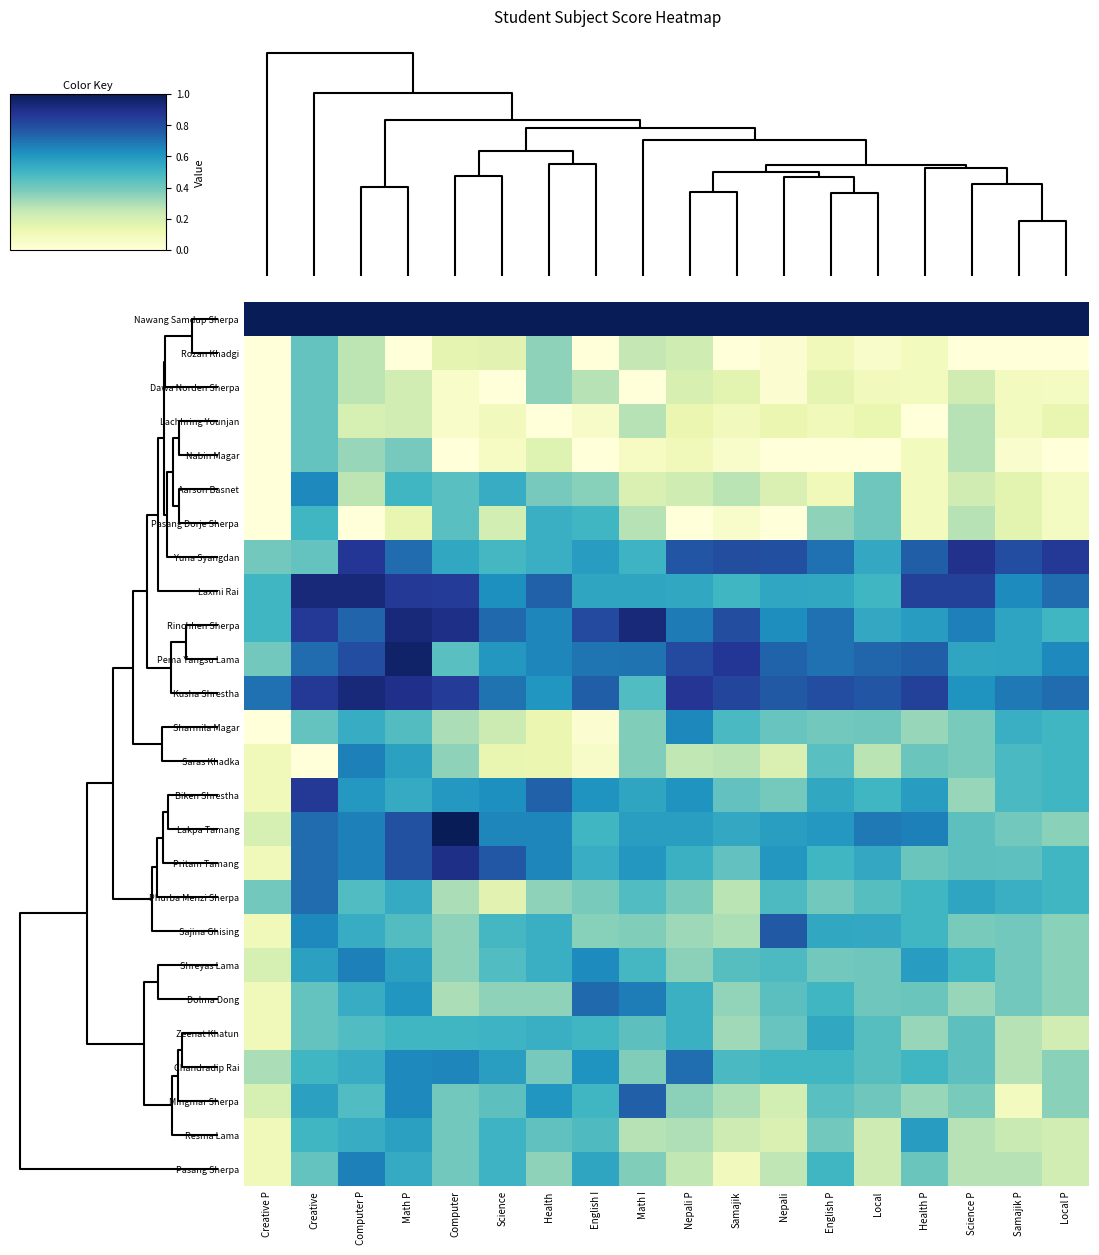

Reading left to right, list all the values displayed in this chart.

Nawang Samdup Sherpa: Creative P=1.0	Creative=1.0	Computer P=1.0	Math P=1.0	Computer=1.0	Science=1.0	Health=1.0	English I=1.0	Math I=1.0	Nepali P=1.0	Samajik=1.0	Nepali=1.0	English P=1.0	Local=1.0	Health P=1.0	Science P=1.0	Samajik P=1.0	Local P=1.0
Rozan Khadgi: Creative P=0.0	Creative=0.4	Computer P=0.3	Math P=0.0	Computer=0.1	Science=0.2	Health=0.3	English I=0.0	Math I=0.3	Nepali P=0.2	Samajik=0.0	Nepali=0.0	English P=0.1	Local=0.0	Health P=0.1	Science P=0.0	Samajik P=0.0	Local P=0.0
Dawa Norden Sherpa: Creative P=0.0	Creative=0.4	Computer P=0.3	Math P=0.2	Computer=0.0	Science=0.0	Health=0.3	English I=0.3	Math I=0.0	Nepali P=0.2	Samajik=0.2	Nepali=0.0	English P=0.1	Local=0.1	Health P=0.1	Science P=0.2	Samajik P=0.1	Local P=0.1
Lachhring Younjan: Creative P=0.0	Creative=0.4	Computer P=0.2	Math P=0.2	Computer=0.0	Science=0.1	Health=0.0	English I=0.1	Math I=0.3	Nepali P=0.1	Samajik=0.1	Nepali=0.1	English P=0.1	Local=0.1	Health P=0.0	Science P=0.3	Samajik P=0.1	Local P=0.1
Nabin Magar: Creative P=0.0	Creative=0.4	Computer P=0.3	Math P=0.4	Computer=0.0	Science=0.1	Health=0.2	English I=0.0	Math I=0.1	Nepali P=0.1	Samajik=0.0	Nepali=0.0	English P=0.0	Local=0.0	Health P=0.1	Science P=0.3	Samajik P=0.0	Local P=0.0
Aarson Basnet: Creative P=0.0	Creative=0.6	Computer P=0.3	Math P=0.5	Computer=0.4	Science=0.5	Health=0.4	English I=0.4	Math I=0.2	Nepali P=0.2	Samajik=0.3	Nepali=0.2	English P=0.1	Local=0.4	Health P=0.1	Science P=0.2	Samajik P=0.2	Local P=0.1
Pasang Dorje Sherpa: Creative P=0.0	Creative=0.5	Computer P=0.0	Math P=0.1	Computer=0.4	Science=0.2	Health=0.5	English I=0.5	Math I=0.3	Nepali P=0.0	Samajik=0.0	Nepali=0.0	English P=0.3	Local=0.4	Health P=0.1	Science P=0.3	Samajik P=0.2	Local P=0.1
Yuna Syangdan: Creative P=0.4	Creative=0.4	Computer P=0.9	Math P=0.7	Computer=0.5	Science=0.5	Health=0.5	English I=0.6	Math I=0.5	Nepali P=0.8	Samajik=0.8	Nepali=0.8	English P=0.7	Local=0.5	Health P=0.7	Science P=0.9	Samajik P=0.8	Local P=0.9
Laxmi Rai: Creative P=0.5	Creative=0.9	Computer P=0.9	Math P=0.9	Computer=0.8	Science=0.6	Health=0.7	English I=0.6	Math I=0.6	Nepali P=0.5	Samajik=0.5	Nepali=0.6	English P=0.5	Local=0.5	Health P=0.8	Science P=0.8	Samajik P=0.6	Local P=0.7
Rinchhen Sherpa: Creative P=0.5	Creative=0.9	Computer P=0.7	Math P=0.9	Computer=0.9	Science=0.7	Health=0.7	English I=0.8	Math I=0.9	Nepali P=0.7	Samajik=0.8	Nepali=0.6	English P=0.7	Local=0.5	Health P=0.6	Science P=0.7	Samajik P=0.6	Local P=0.5
Pema Yangsu Lama: Creative P=0.4	Creative=0.7	Computer P=0.8	Math P=1.0	Computer=0.4	Science=0.6	Health=0.7	English I=0.7	Math I=0.7	Nepali P=0.8	Samajik=0.9	Nepali=0.7	English P=0.7	Local=0.7	Health P=0.7	Science P=0.6	Samajik P=0.6	Local P=0.6
Kusha Shrestha: Creative P=0.7	Creative=0.9	Computer P=0.9	Math P=0.9	Computer=0.8	Science=0.7	Health=0.6	English I=0.7	Math I=0.5	Nepali P=0.9	Samajik=0.8	Nepali=0.8	English P=0.8	Local=0.8	Health P=0.8	Science P=0.6	Samajik P=0.7	Local P=0.7
Sharmila Magar: Creative P=0.0	Creative=0.4	Computer P=0.5	Math P=0.5	Computer=0.3	Science=0.2	Health=0.1	English I=0.0	Math I=0.4	Nepali P=0.6	Samajik=0.5	Nepali=0.4	English P=0.4	Local=0.4	Health P=0.3	Science P=0.4	Samajik P=0.5	Local P=0.5
Saras Khadka: Creative P=0.1	Creative=0.0	Computer P=0.7	Math P=0.6	Computer=0.3	Science=0.1	Health=0.1	English I=0.1	Math I=0.4	Nepali P=0.3	Samajik=0.3	Nepali=0.2	English P=0.4	Local=0.3	Health P=0.4	Science P=0.4	Samajik P=0.5	Local P=0.5
Biken Shrestha: Creative P=0.1	Creative=0.9	Computer P=0.6	Math P=0.5	Computer=0.6	Science=0.6	Health=0.7	English I=0.6	Math I=0.6	Nepali P=0.6	Samajik=0.4	Nepali=0.4	English P=0.5	Local=0.5	Health P=0.6	Science P=0.3	Samajik P=0.5	Local P=0.5
Lakpa Tamang: Creative P=0.2	Creative=0.7	Computer P=0.7	Math P=0.8	Computer=1.0	Science=0.7	Health=0.7	English I=0.5	Math I=0.6	Nepali P=0.6	Samajik=0.5	Nepali=0.6	English P=0.6	Local=0.7	Health P=0.7	Science P=0.4	Samajik P=0.4	Local P=0.4
Pritam Tamang: Creative P=0.1	Creative=0.7	Computer P=0.7	Math P=0.8	Computer=0.9	Science=0.8	Health=0.7	English I=0.5	Math I=0.6	Nepali P=0.5	Samajik=0.4	Nepali=0.6	English P=0.5	Local=0.5	Health P=0.4	Science P=0.4	Samajik P=0.4	Local P=0.5
Phurba Menzi Sherpa: Creative P=0.4	Creative=0.7	Computer P=0.5	Math P=0.5	Computer=0.3	Science=0.2	Health=0.3	English I=0.4	Math I=0.5	Nepali P=0.4	Samajik=0.3	Nepali=0.5	English P=0.4	Local=0.5	Health P=0.5	Science P=0.6	Samajik P=0.5	Local P=0.5
Sajina Ghising: Creative P=0.1	Creative=0.6	Computer P=0.5	Math P=0.5	Computer=0.3	Science=0.5	Health=0.5	English I=0.4	Math I=0.4	Nepali P=0.3	Samajik=0.3	Nepali=0.8	English P=0.5	Local=0.5	Health P=0.5	Science P=0.4	Samajik P=0.4	Local P=0.4
Shreyas Lama: Creative P=0.2	Creative=0.6	Computer P=0.7	Math P=0.6	Computer=0.3	Science=0.5	Health=0.5	English I=0.6	Math I=0.5	Nepali P=0.4	Samajik=0.5	Nepali=0.5	English P=0.4	Local=0.4	Health P=0.6	Science P=0.5	Samajik P=0.4	Local P=0.4
Dolma Dong: Creative P=0.1	Creative=0.4	Computer P=0.5	Math P=0.6	Computer=0.3	Science=0.3	Health=0.3	English I=0.7	Math I=0.7	Nepali P=0.5	Samajik=0.3	Nepali=0.4	English P=0.5	Local=0.4	Health P=0.4	Science P=0.3	Samajik P=0.4	Local P=0.4
Zeenat Khatun: Creative P=0.1	Creative=0.4	Computer P=0.5	Math P=0.5	Computer=0.5	Science=0.5	Health=0.5	English I=0.5	Math I=0.4	Nepali P=0.5	Samajik=0.3	Nepali=0.4	English P=0.5	Local=0.5	Health P=0.3	Science P=0.4	Samajik P=0.3	Local P=0.2
Chandradip Rai: Creative P=0.3	Creative=0.5	Computer P=0.5	Math P=0.6	Computer=0.6	Science=0.6	Health=0.4	English I=0.6	Math I=0.4	Nepali P=0.7	Samajik=0.5	Nepali=0.5	English P=0.5	Local=0.5	Health P=0.5	Science P=0.4	Samajik P=0.3	Local P=0.4
Mingmar Sherpa: Creative P=0.2	Creative=0.6	Computer P=0.5	Math P=0.6	Computer=0.4	Science=0.4	Health=0.6	English I=0.5	Math I=0.7	Nepali P=0.4	Samajik=0.3	Nepali=0.2	English P=0.4	Local=0.4	Health P=0.3	Science P=0.4	Samajik P=0.1	Local P=0.4
Resma Lama: Creative P=0.1	Creative=0.5	Computer P=0.5	Math P=0.6	Computer=0.4	Science=0.5	Health=0.4	English I=0.5	Math I=0.3	Nepali P=0.3	Samajik=0.2	Nepali=0.2	English P=0.4	Local=0.2	Health P=0.6	Science P=0.3	Samajik P=0.2	Local P=0.2
Pasang Sherpa: Creative P=0.1	Creative=0.4	Computer P=0.7	Math P=0.5	Computer=0.4	Science=0.5	Health=0.3	English I=0.6	Math I=0.4	Nepali P=0.3	Samajik=0.1	Nepali=0.3	English P=0.5	Local=0.2	Health P=0.4	Science P=0.3	Samajik P=0.3	Local P=0.2